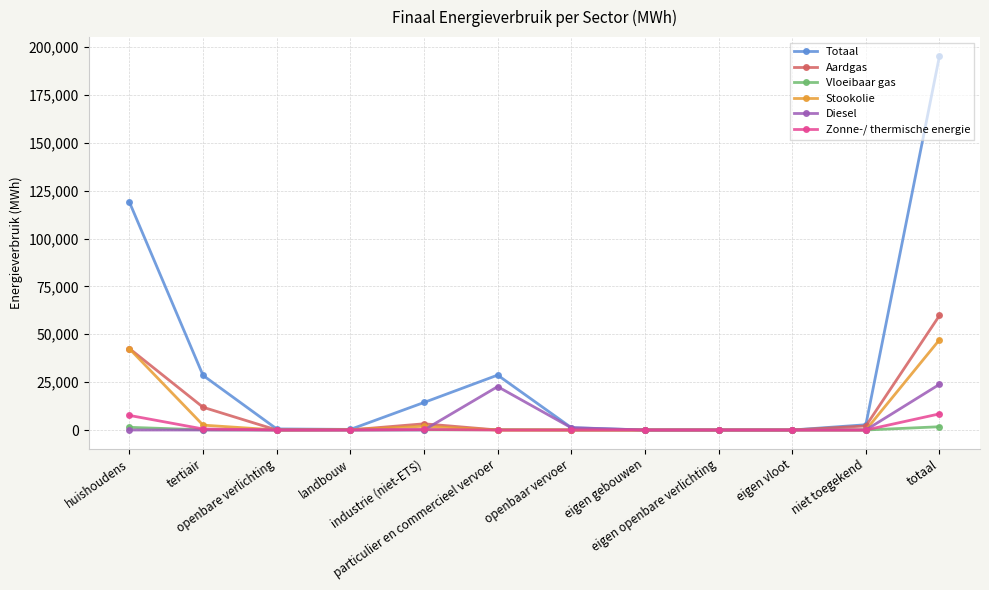

What is the greatest value displayed?

195442.2